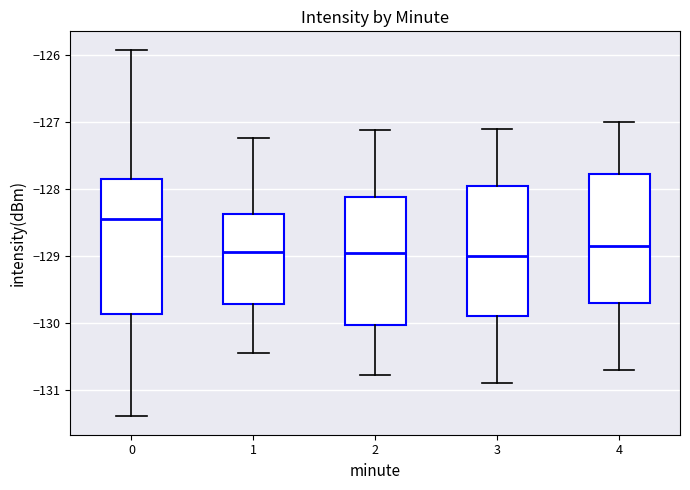

Reading left to right, read every box against the y-axis: the position of its median line, the range the box covers, and the ends of its whiskers. The values are not printed on the chart, so give them approximately, as read against the axis.

0: median -128.4, box -129.9 to -127.9, whiskers -131.4 to -125.9
1: median -128.9, box -129.7 to -128.4, whiskers -130.5 to -127.2
2: median -129.0, box -130.0 to -128.1, whiskers -130.8 to -127.1
3: median -129.0, box -129.9 to -127.9, whiskers -130.9 to -127.1
4: median -128.8, box -129.7 to -127.8, whiskers -130.7 to -127.0